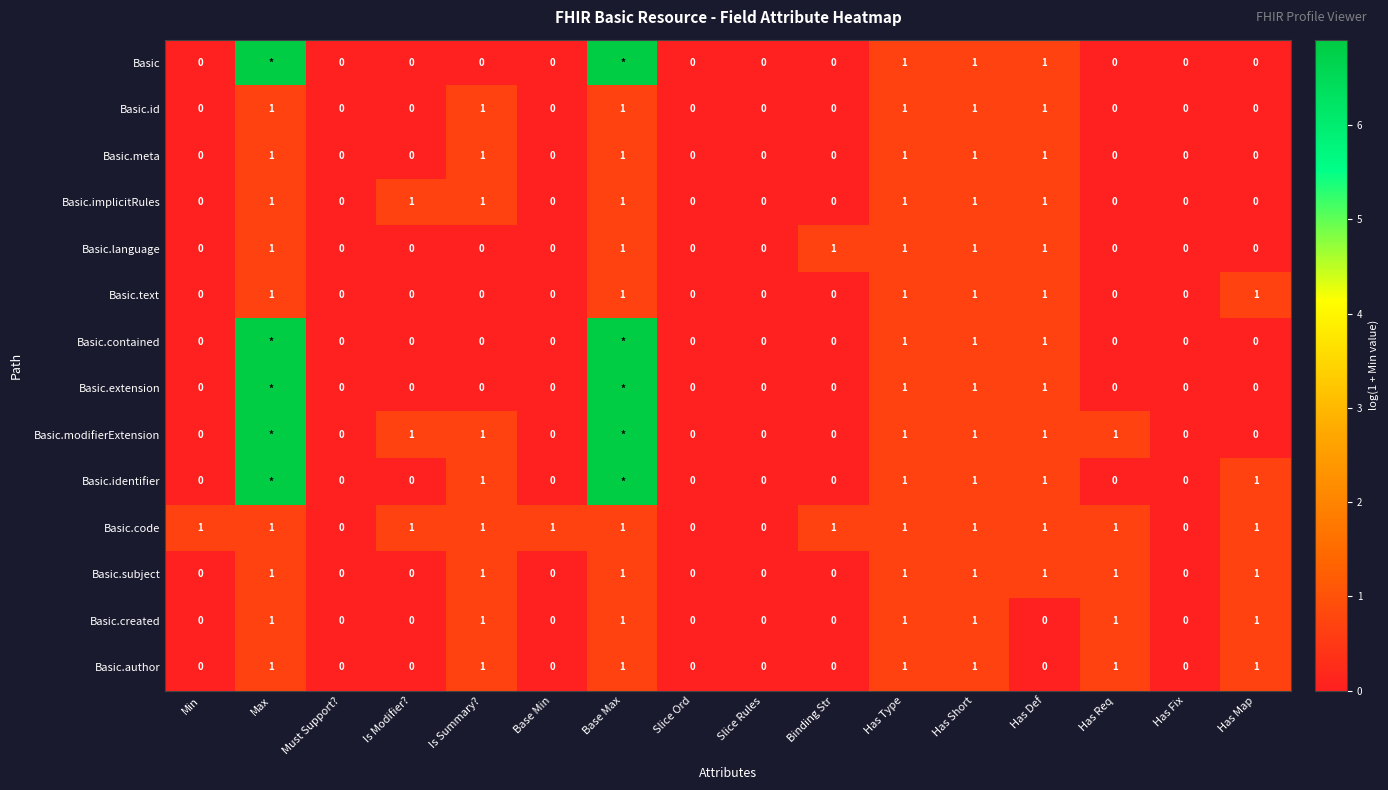

True or false: Basic.language has a value of 0.0 at Must Support?.

True